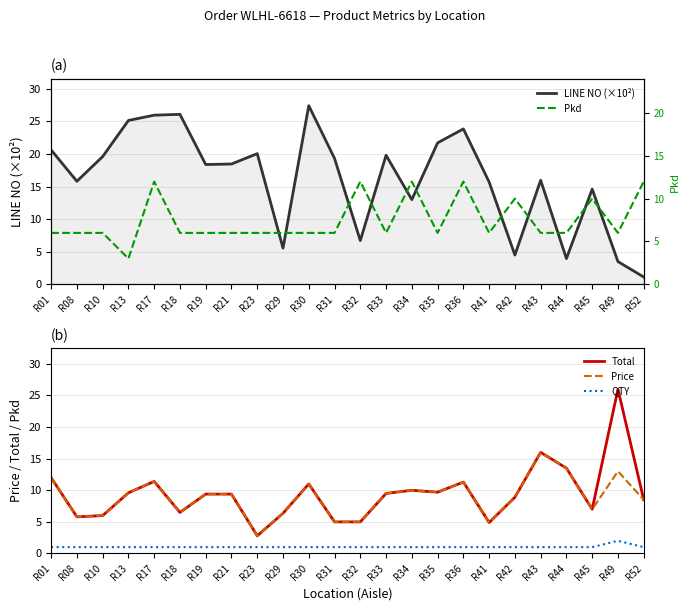

What is the average value of the Pkd series?

7.5